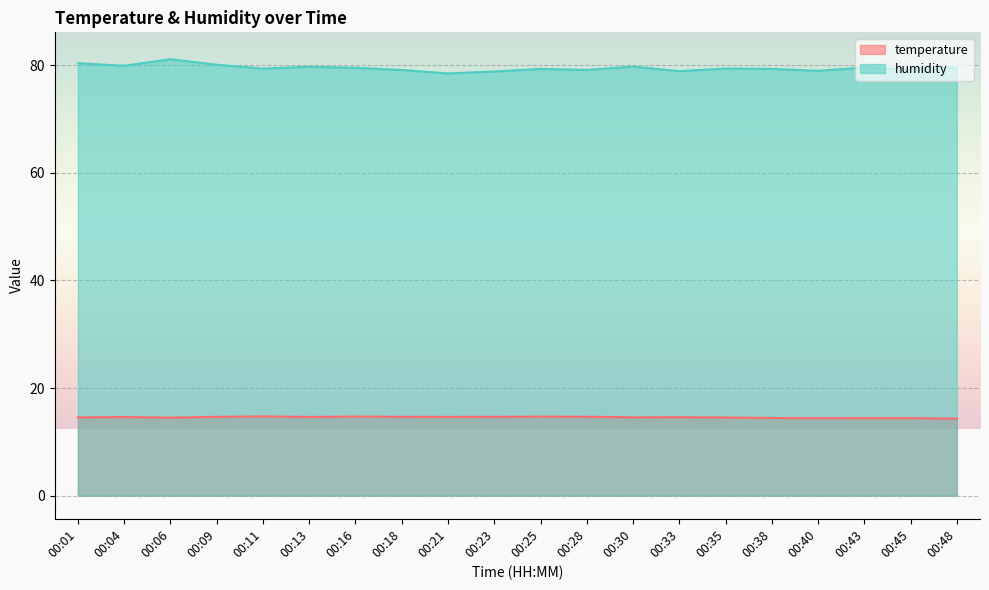

True or false: temperature and humidity intersect in this chart.

False